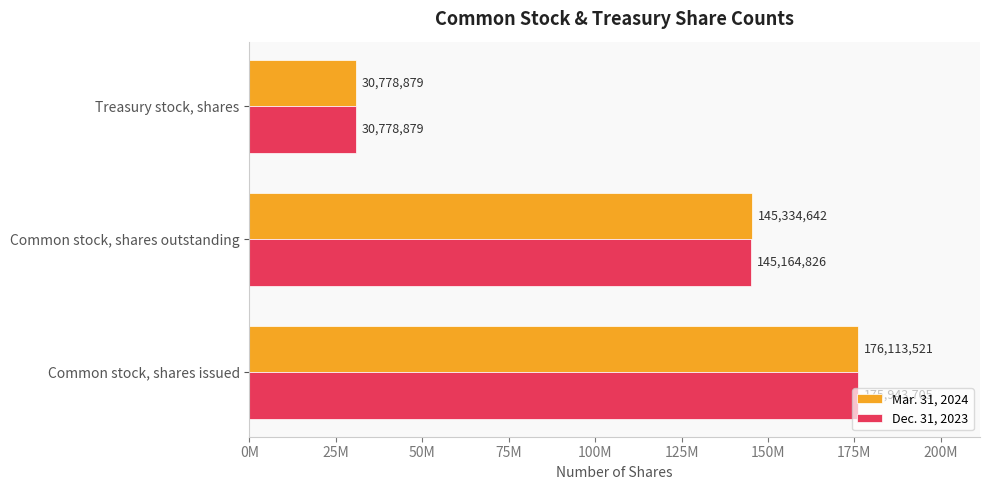

What are all the series names shown in the legend?

Mar. 31, 2024, Dec. 31, 2023